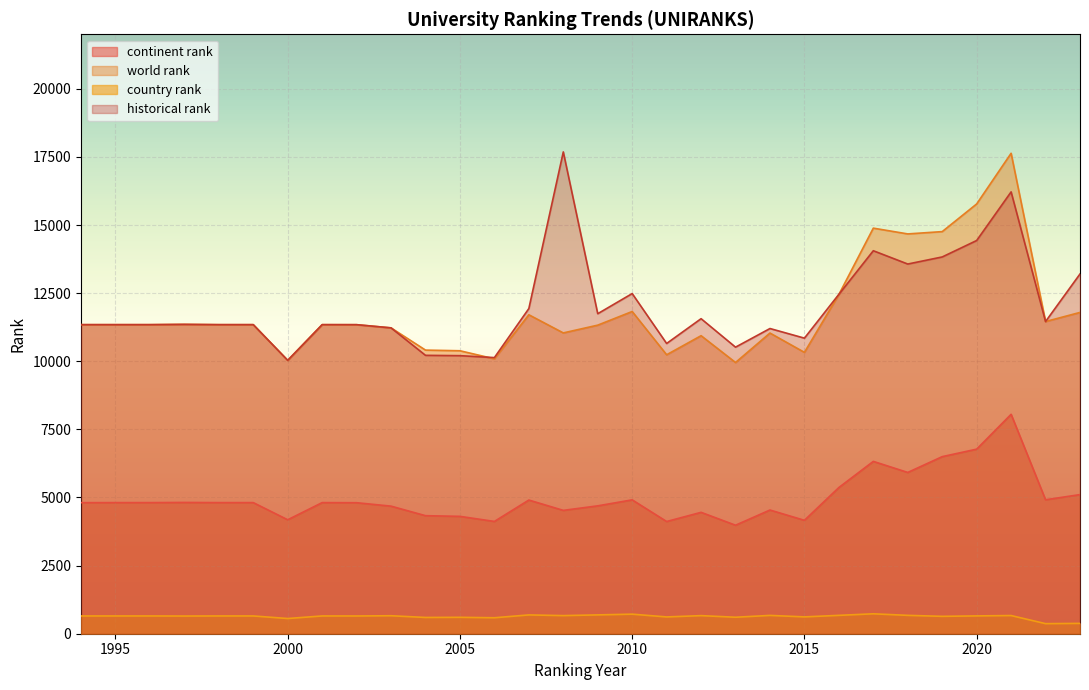

Reading left to right, extract all data points from this chart.

continent rank: 1994=4810	1995=4812	1996=4812	1997=4818	1998=4812	1999=4812	2000=4182	2001=4812	2002=4808	2003=4682	2004=4332	2005=4307	2006=4121	2007=4906	2008=4527	2009=4693	2010=4913	2011=4118	2012=4455	2013=3982	2014=4540	2015=4162	2016=5366	2017=6325	2018=5919	2019=6499	2020=6774	2021=8053	2022=4916	2023=5106
world rank: 1994=11343	1995=11343	1996=11343	1997=11353	1998=11343	1999=11343	2000=10033	2001=11343	2002=11342	2003=11225	2004=10409	2005=10385	2006=10089	2007=11706	2008=11040	2009=11325	2010=11826	2011=10238	2012=10938	2013=9954	2014=11035	2015=10326	2016=12450	2017=14885	2018=14673	2019=14758	2020=15773	2021=17633	2022=11457	2023=11792
country rank: 1994=652	1995=652	1996=652	1997=649	1998=652	1999=652	2000=558	2001=652	2002=651	2003=660	2004=597	2005=602	2006=586	2007=690	2008=665	2009=691	2010=718	2011=616	2012=664	2013=605	2014=672	2015=618	2016=674	2017=731	2018=674	2019=638	2020=654	2021=667	2022=370	2023=379
historical rank: 1994=11343	1995=11343	1996=11343	1997=11353	1998=11343	1999=11343	2000=10033	2001=11343	2002=11342	2003=11225	2004=10217	2005=10205	2006=10134	2007=11934	2008=17683	2009=11745	2010=12484	2011=10652	2012=11562	2013=10517	2014=11201	2015=10848	2016=12456	2017=14056	2018=13568	2019=13828	2020=14431	2021=16216	2022=11457	2023=13203